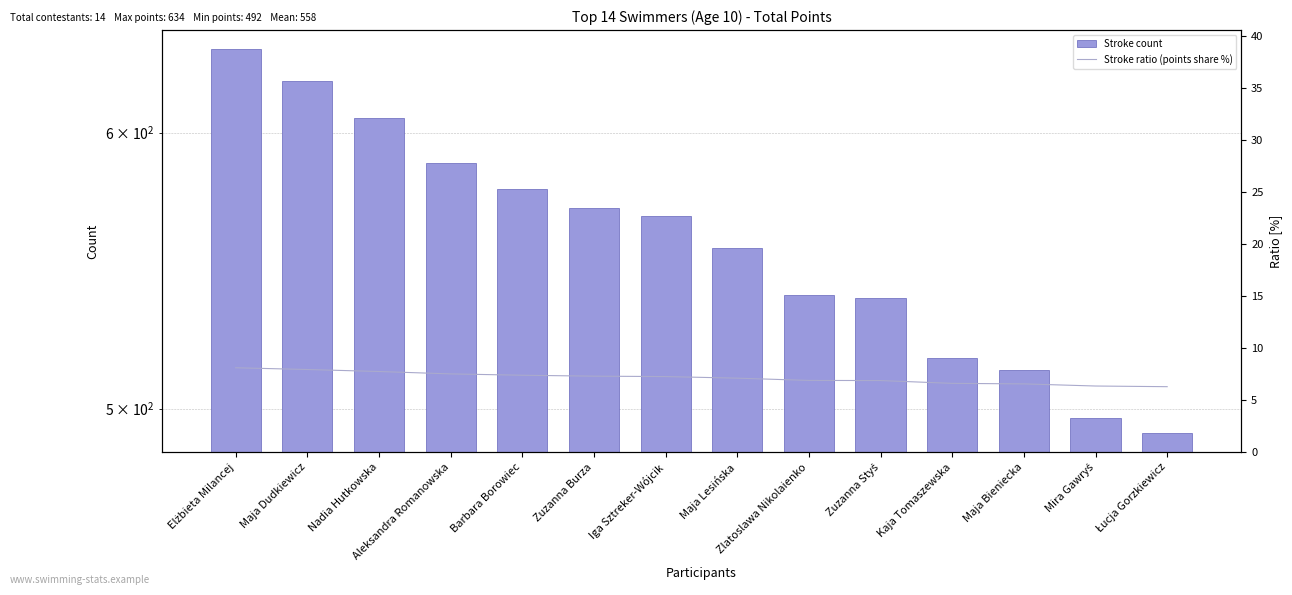

True or false: punkty has a value of 399.3 at Elżbieta Milancej.

False